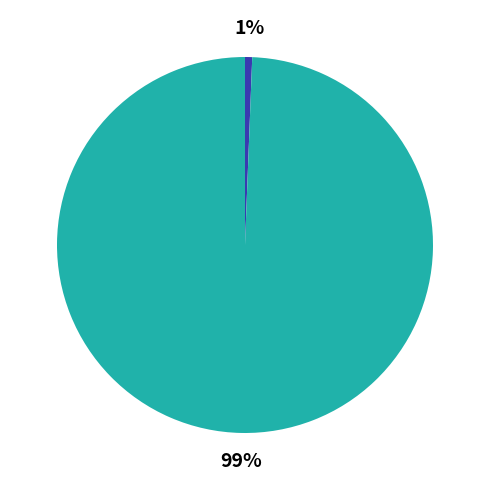

To the nearest percent, what is the average slice percentage?

50%